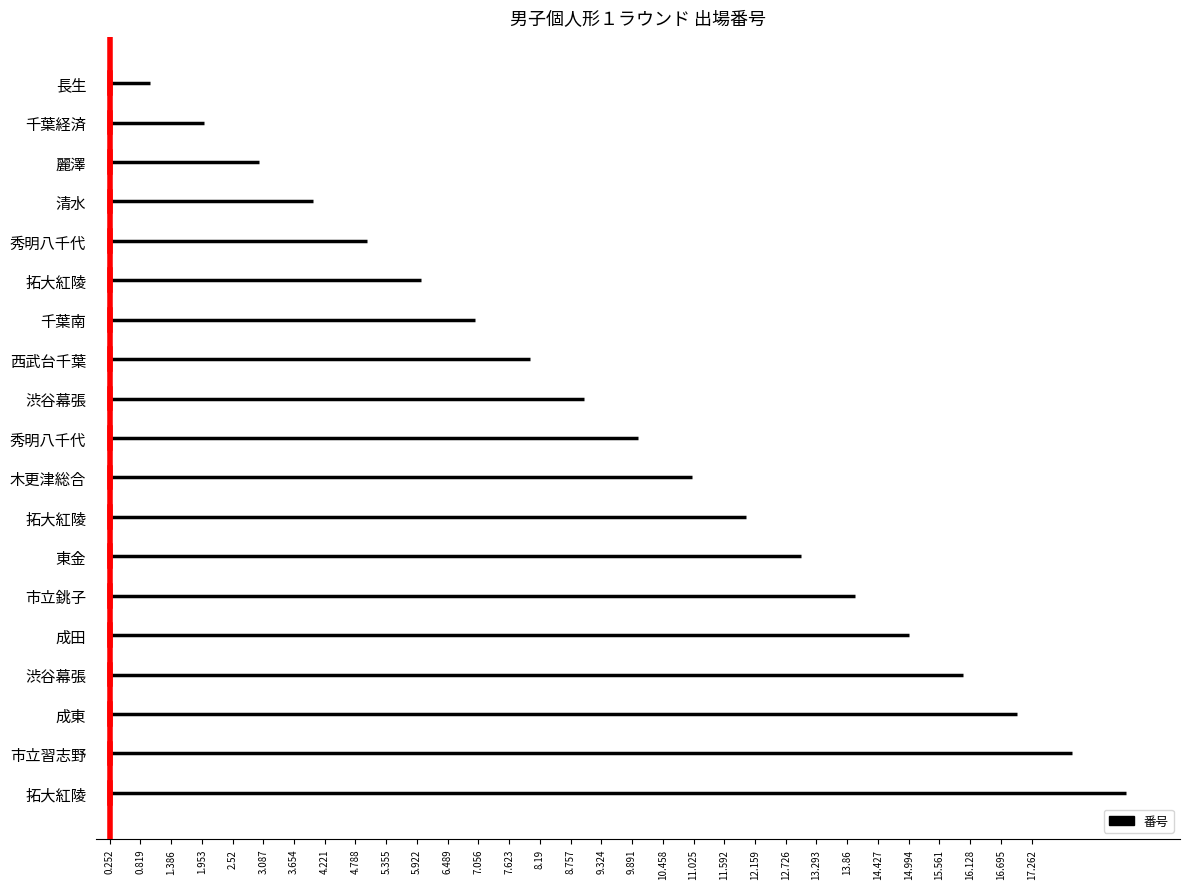

What is the sum of all values?

190